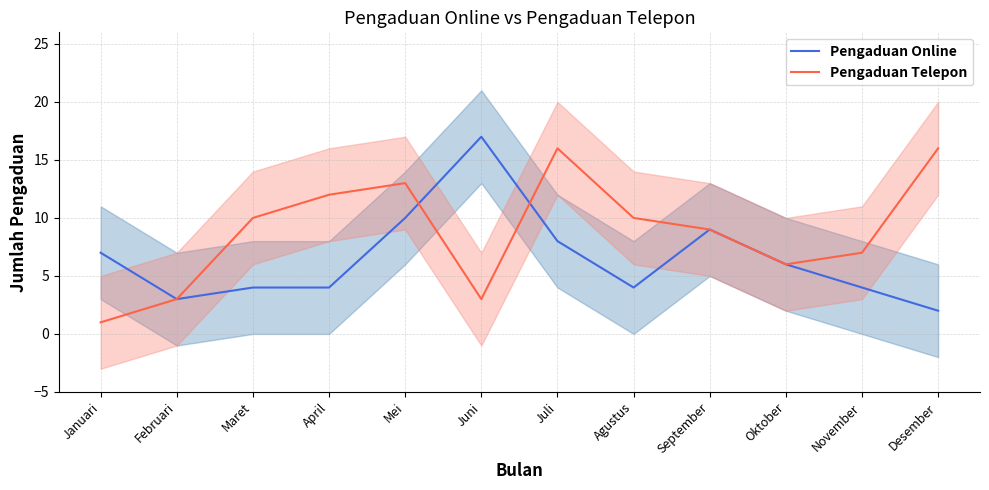

Between Maret and April, which series saw the biggest shift?

Pengaduan Telepon